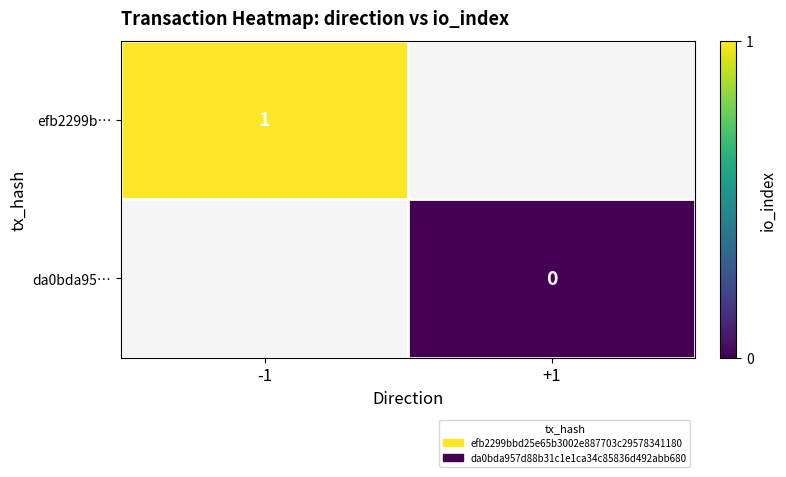

Rank the categories by da0bda95… value from highest to lowest.

-1, +1